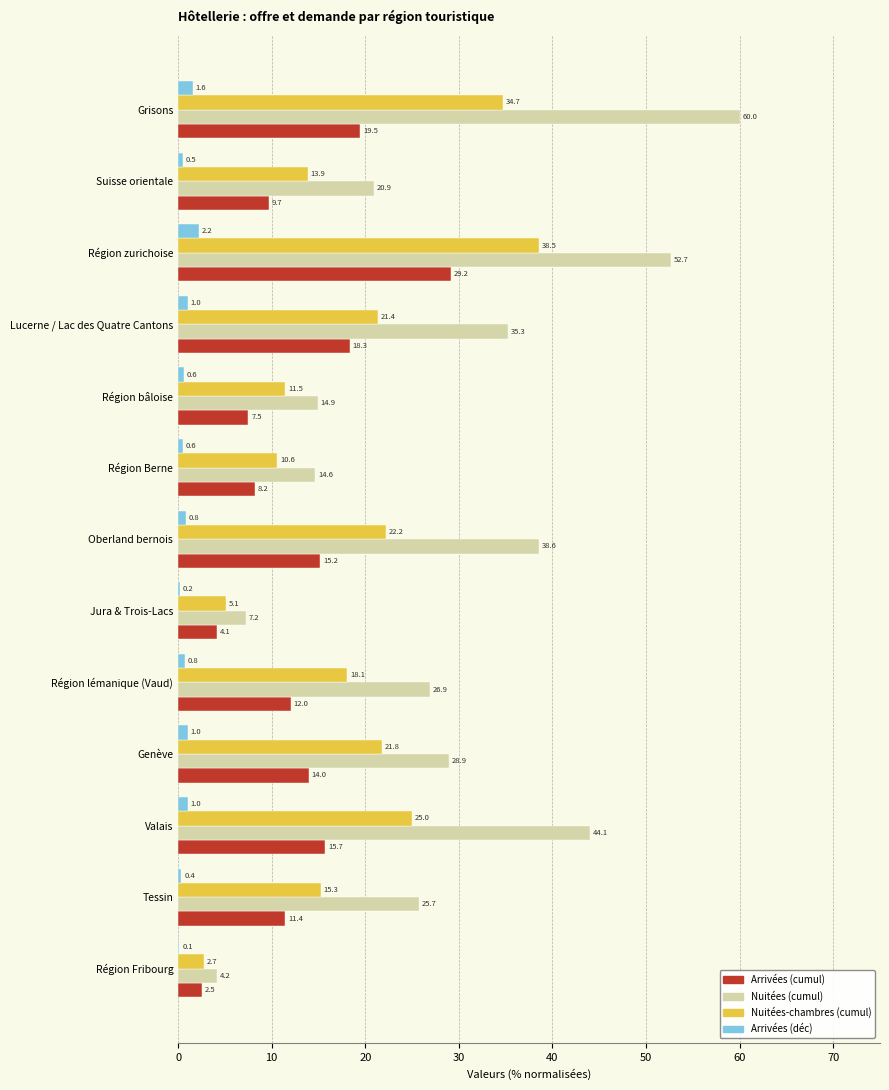

At which category does the chart reach its peak across all series?

Grisons